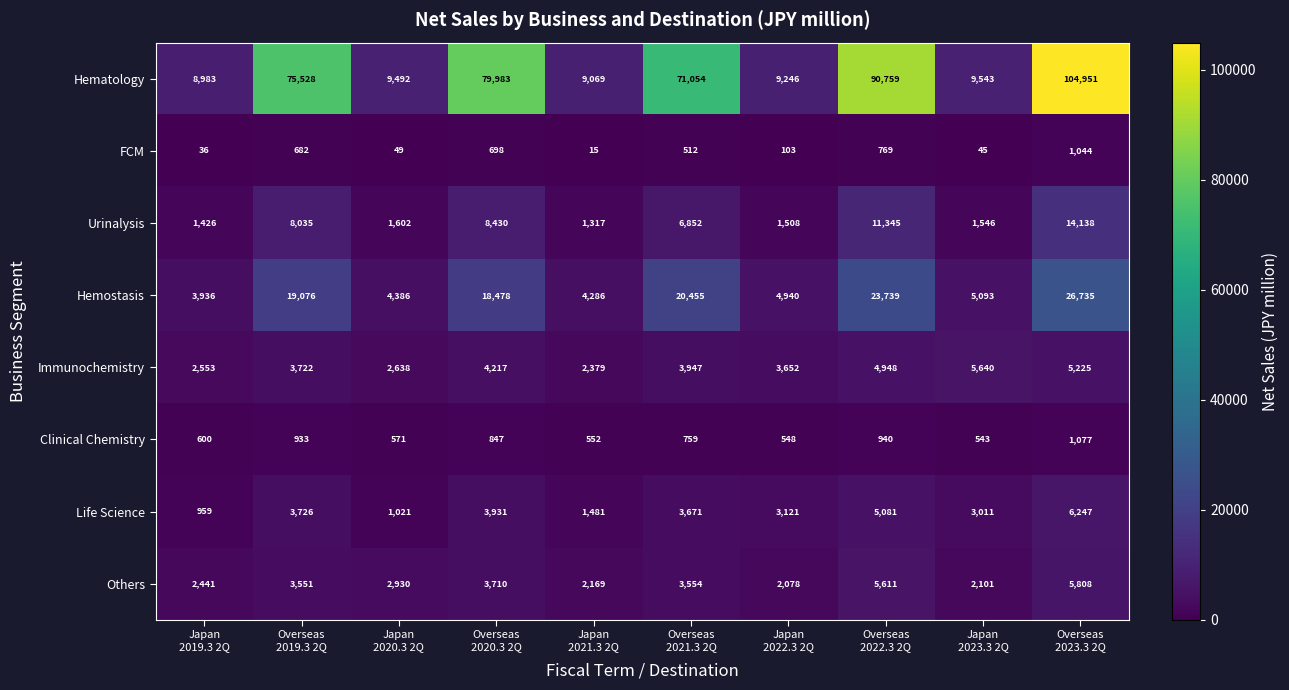

What is the sum of all Life Science values?

32249